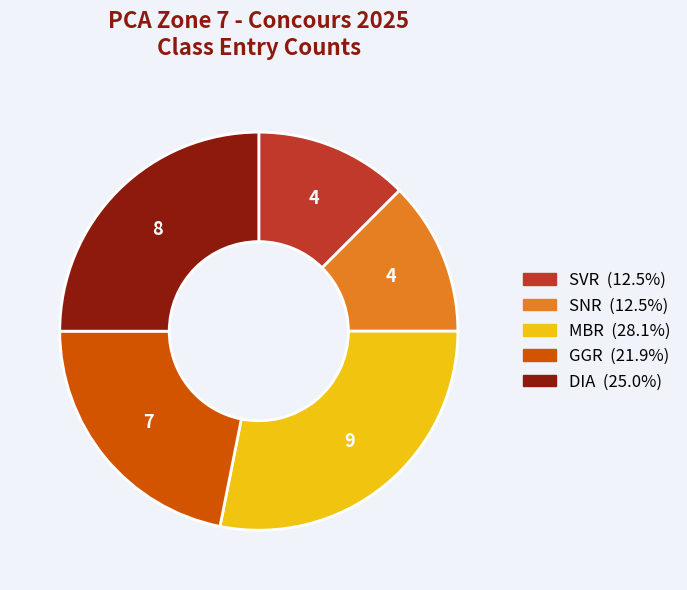

Is there a majority slice in this chart?

No